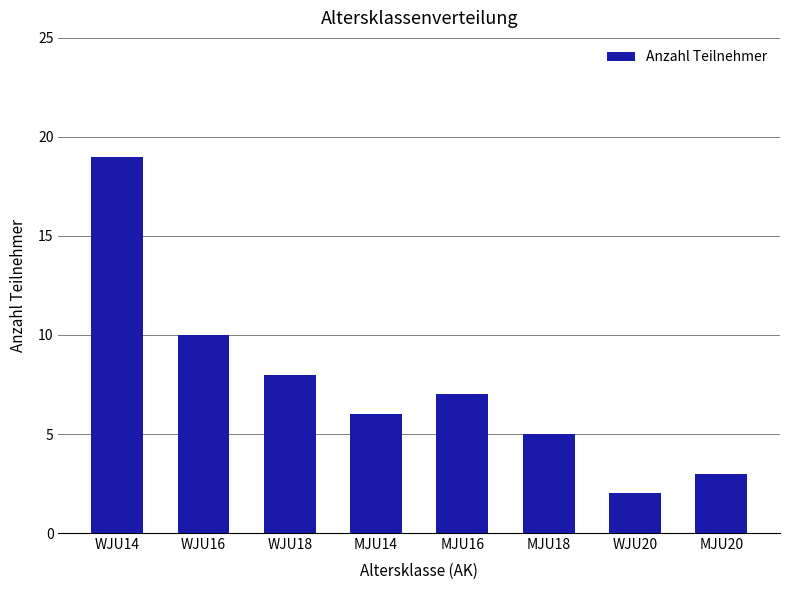

Reading left to right, extract all data points from this chart.

WJU14=19	WJU16=10	WJU18=8	MJU14=6	MJU16=7	MJU18=5	WJU20=2	MJU20=3